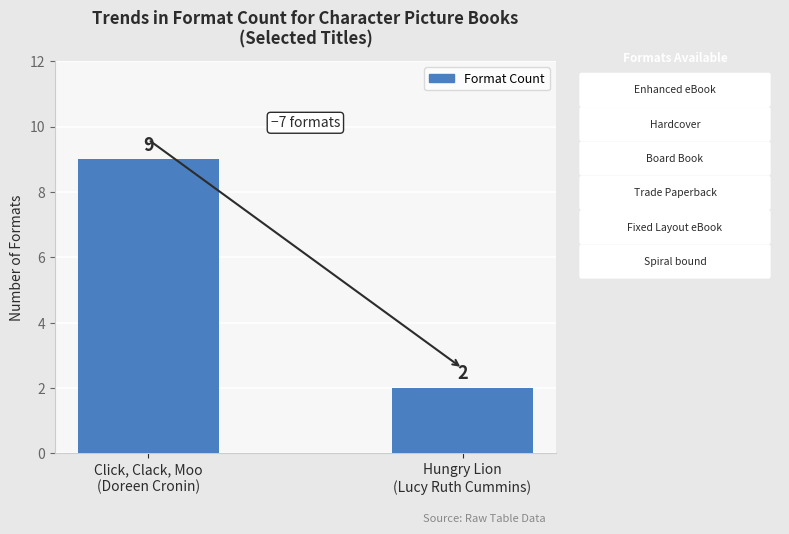

List the labels in order of value, smallest first.

Hungry Lion
(Lucy Ruth Cummins), Click, Clack, Moo
(Doreen Cronin)